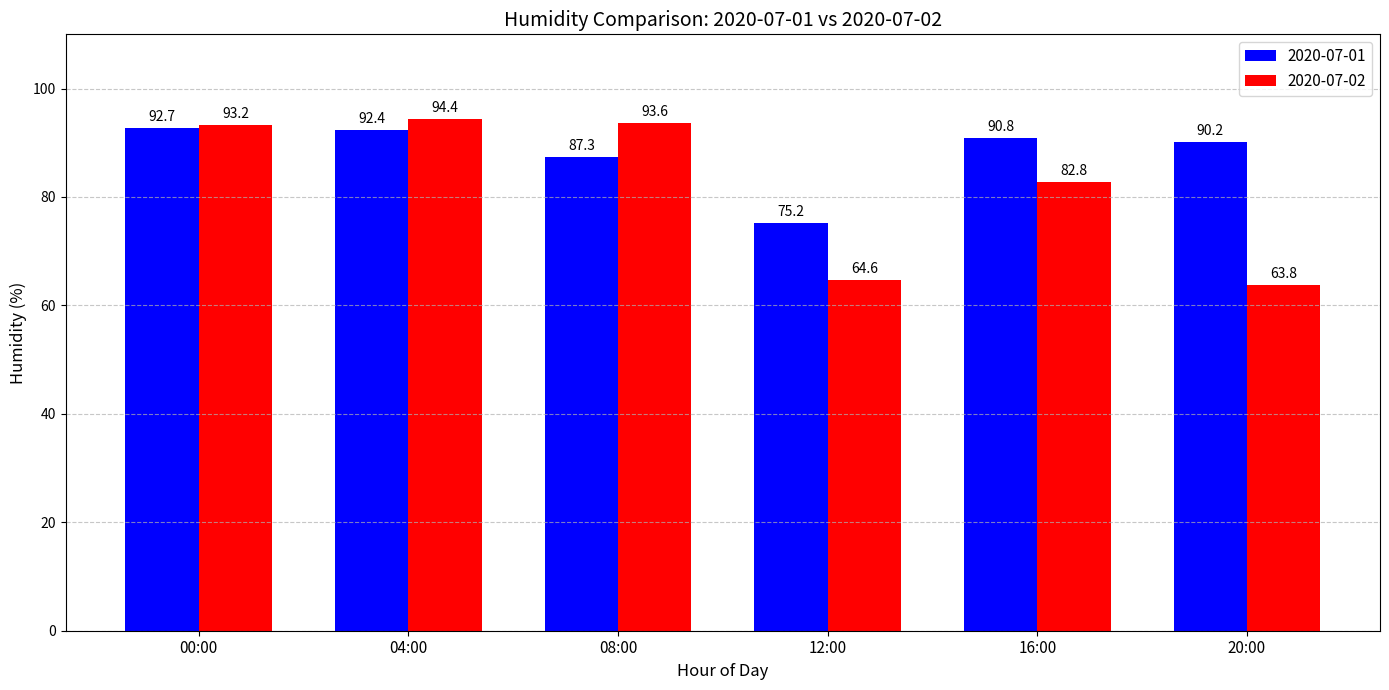

Reading right to left, list all the values displayed in this chart.

2020-07-01: 90.2	90.8	75.2	87.3	92.4	92.7
2020-07-02: 63.8	82.8	64.6	93.6	94.4	93.2